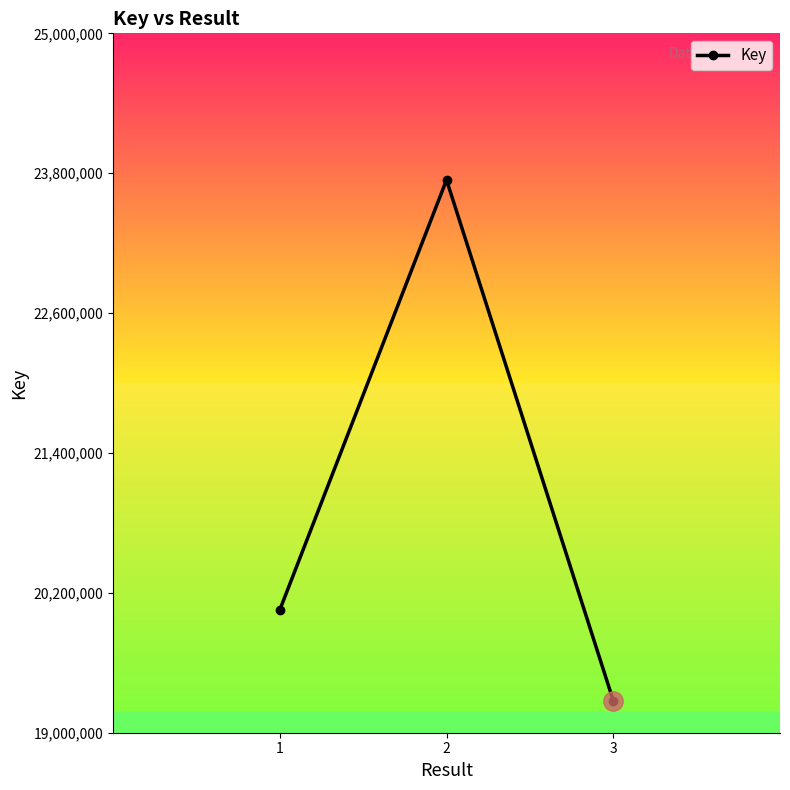

What is the average value?

21023799